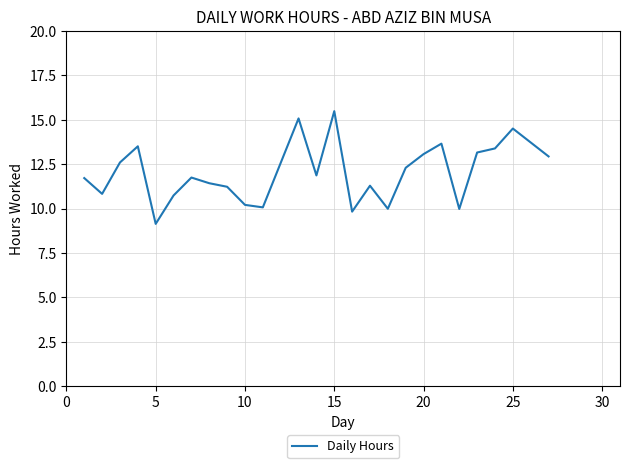

What is the maximum value shown in the chart?

15.5